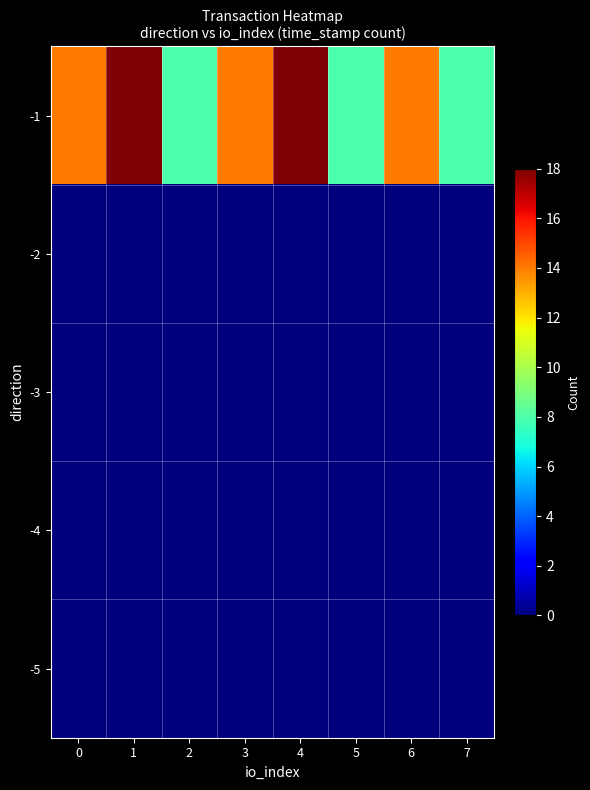

What is the total value across all series at 6?

14